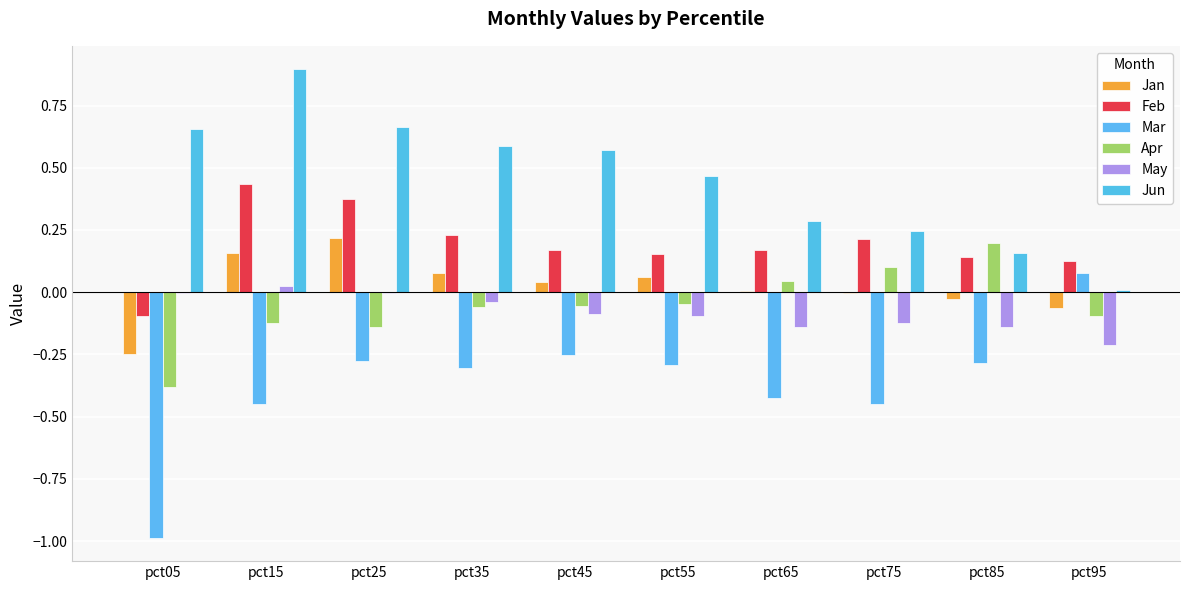

Between pct15 and pct85, which series saw the biggest shift?

Jun